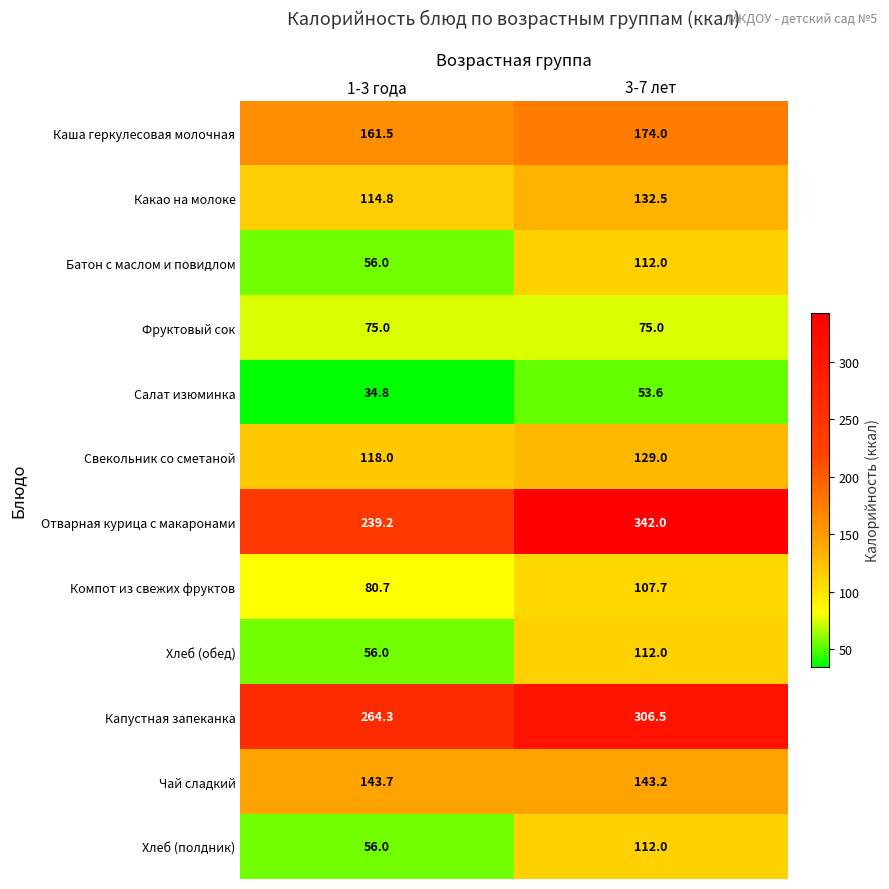

Which series has the largest total across all categories?

Отварная курица с макаронами